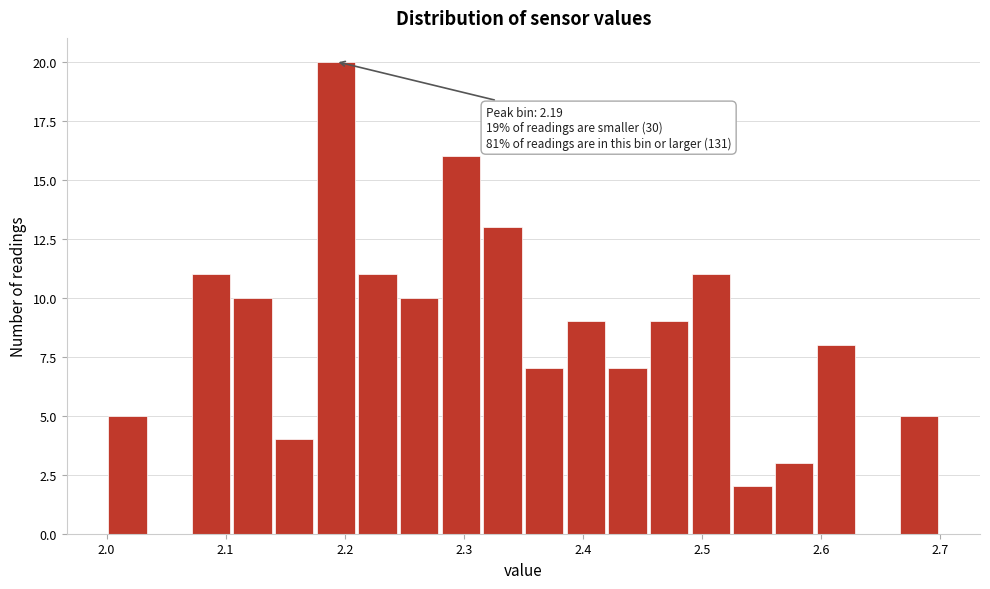

Around what value on the x-axis is the tallest bar? Give the approximate position of its centre, as read against the axis.

2.19